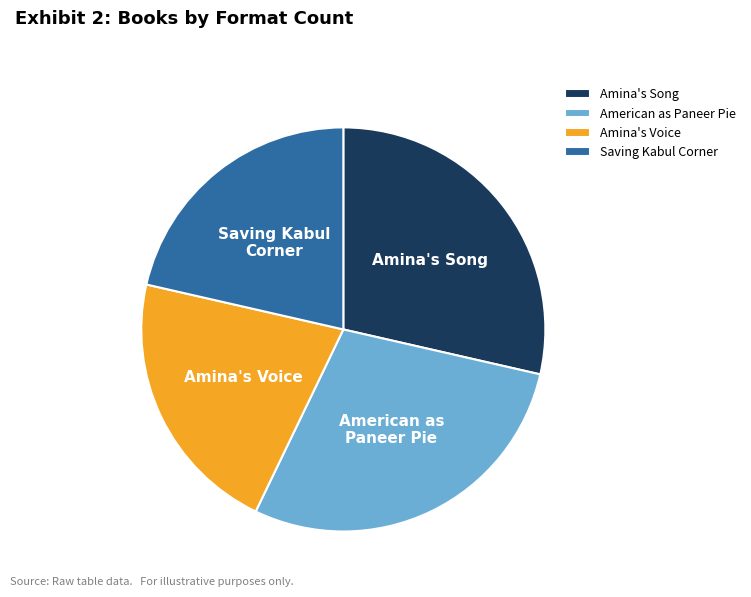

Is there any slice that represents more than half of the pie?

No